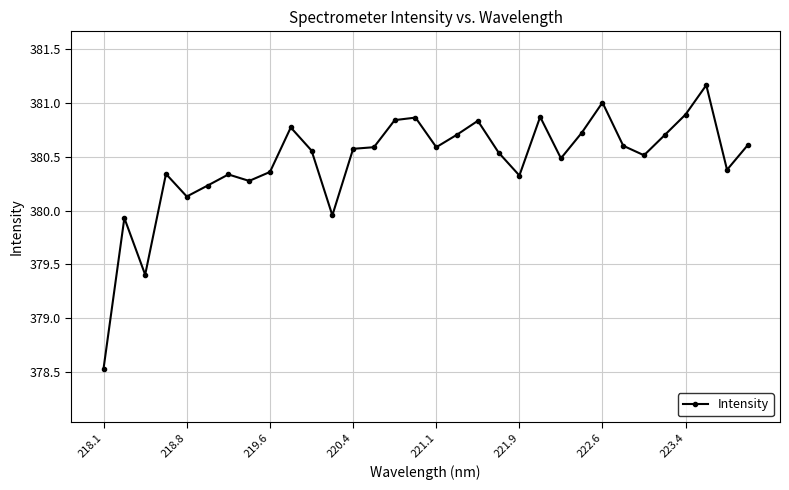

True or false: the data has more than 0 interior local peaks.

True